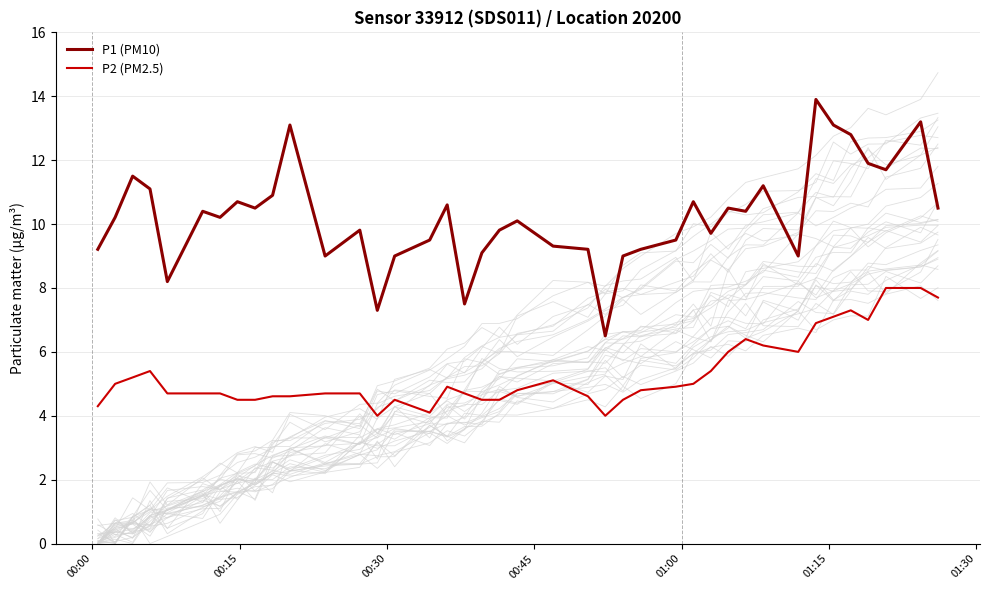

What is the average value of the P1 (PM10) series?

10.2